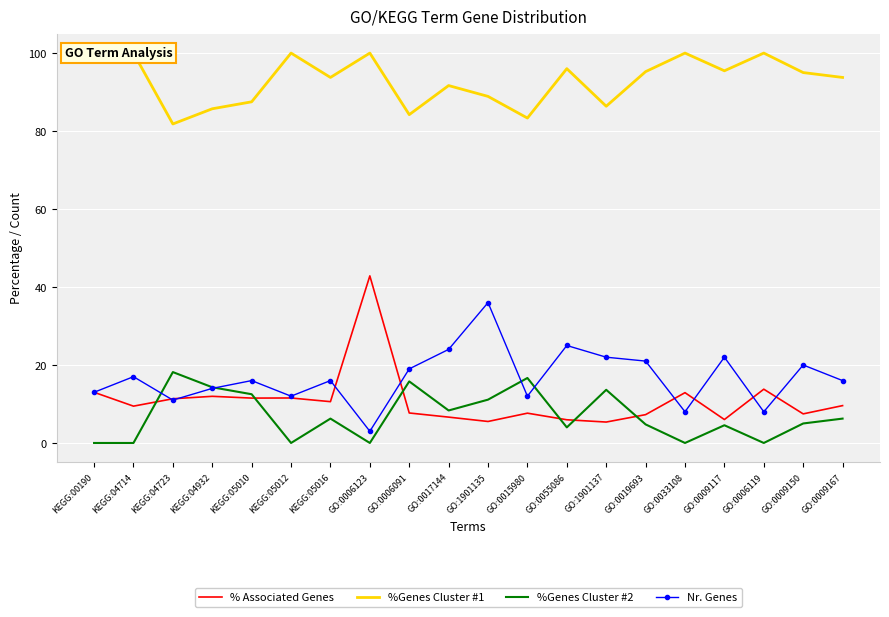

At which label does Nr. Genes reach its peak?

GO:1901135